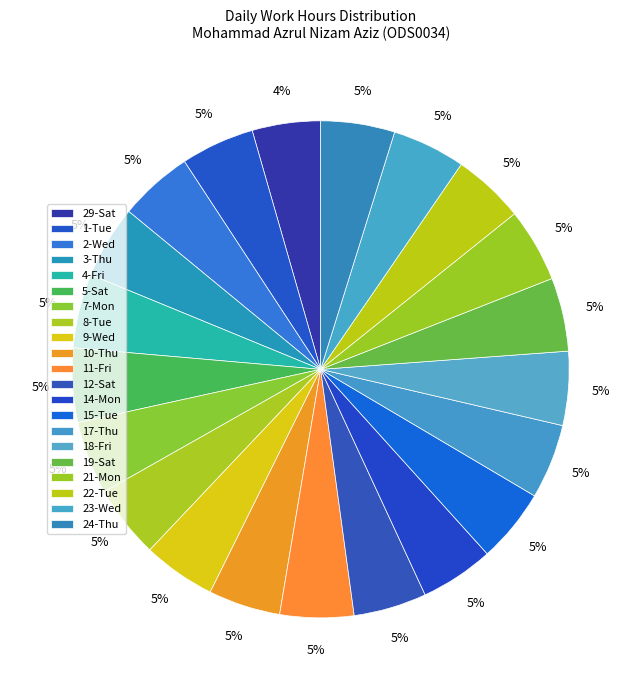

Is it true that 29-Sat is 1% of the pie?

False